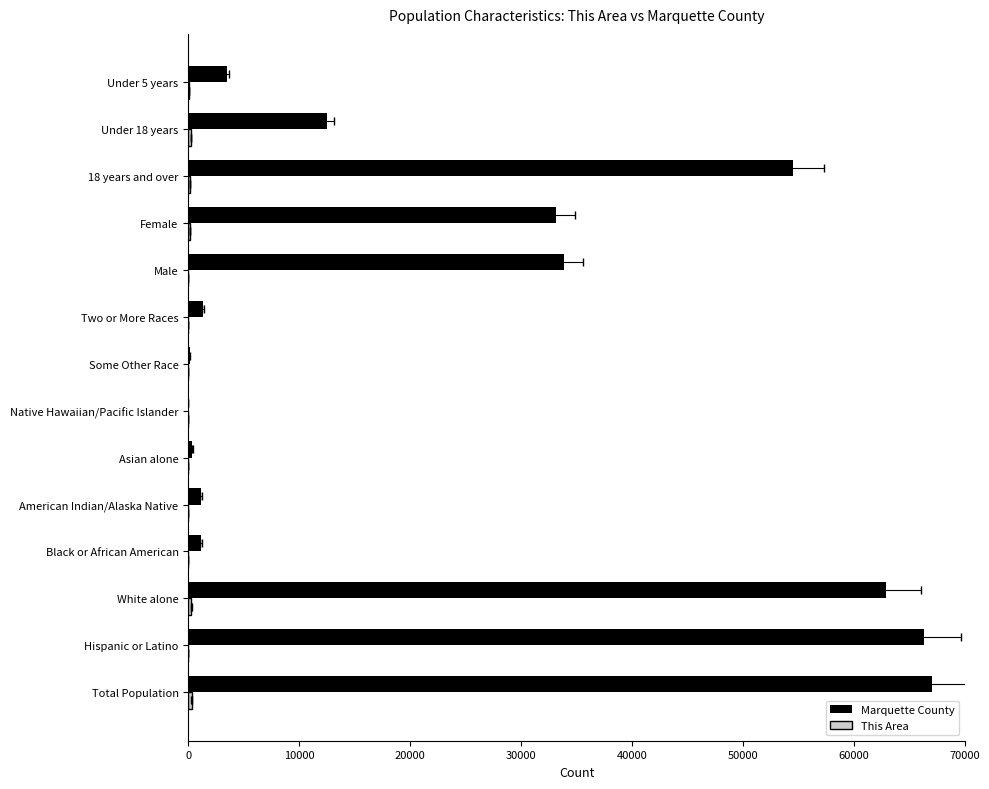

What is the average value of the This Area series?

85